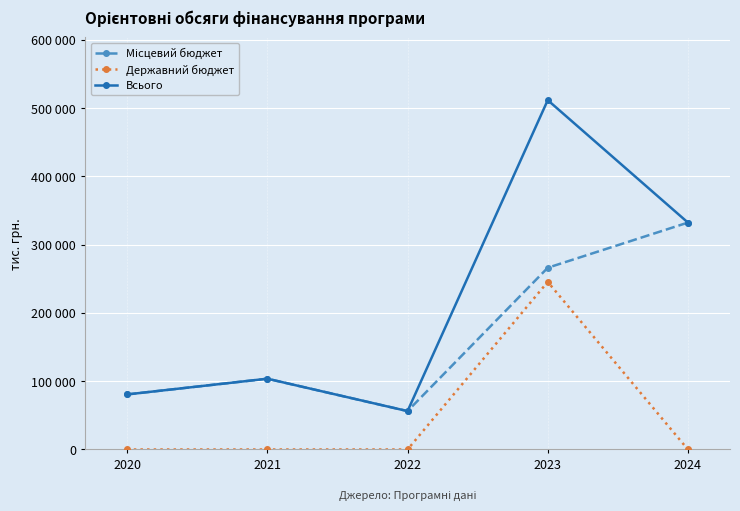

Reading right to left, list all the values displayed in this chart.

Місцевий бюджет: 332477.2	266289.2	56262.0	103704.0	80698.5
Державний бюджет: 0.0	245573.0	0.0	0.0	0.0
Всього: 332477.2	511862.3	56262.0	103704.0	80698.5